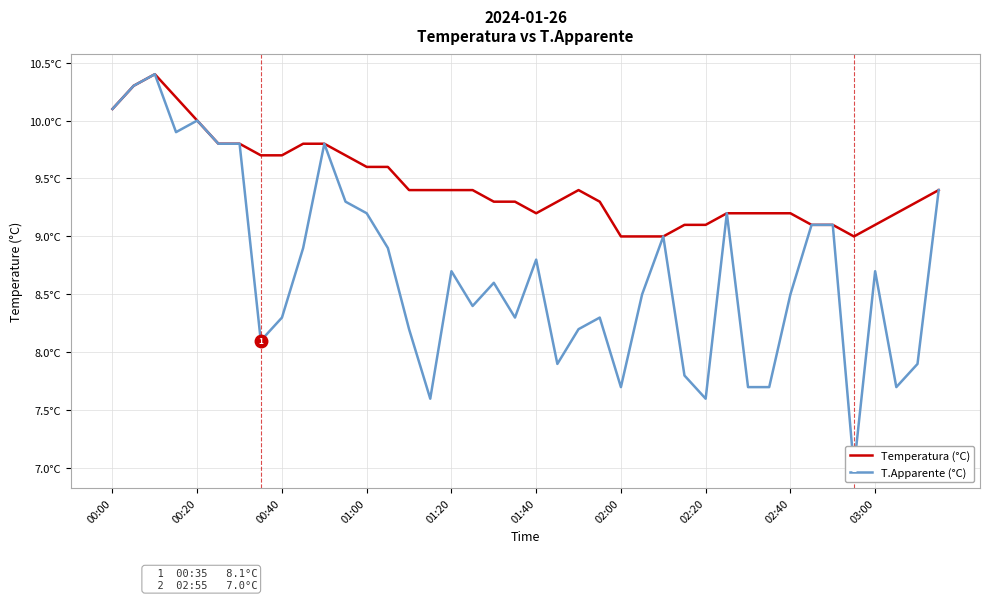

Does the chart have visible grid lines?

Yes